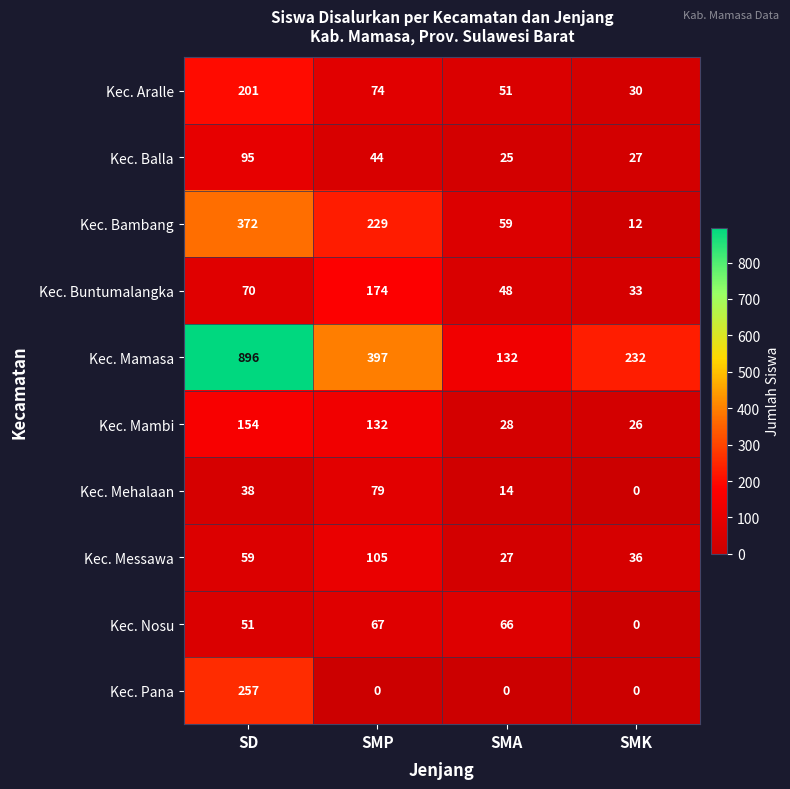

What is the difference between the second highest and second lowest values in the Kec. Mamasa series?

165